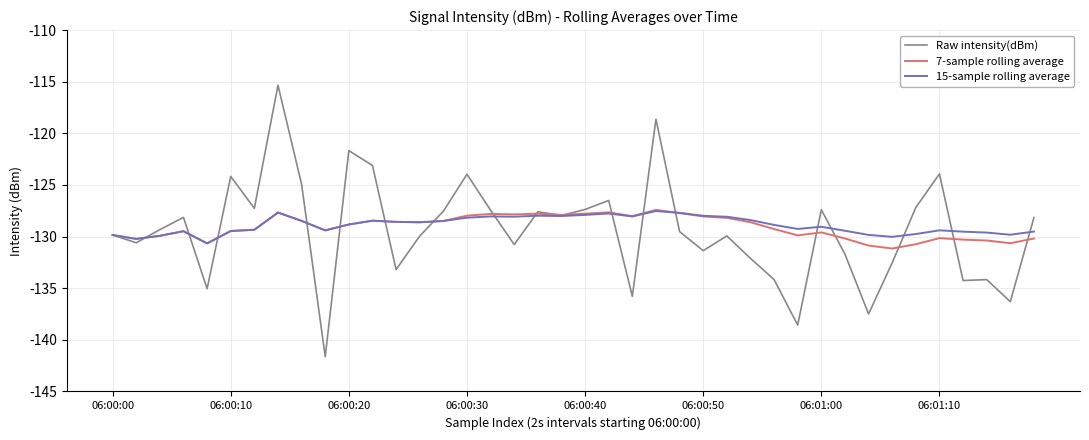

What is the highest value of the 15-sample rolling average series?

-127.5